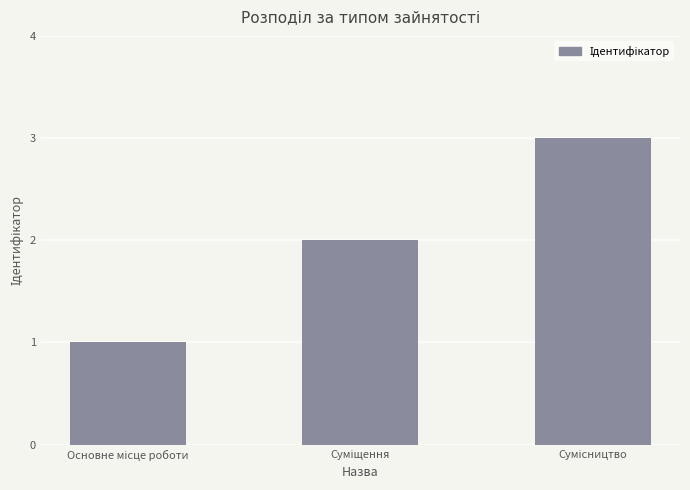

What is the sum of all values?

6